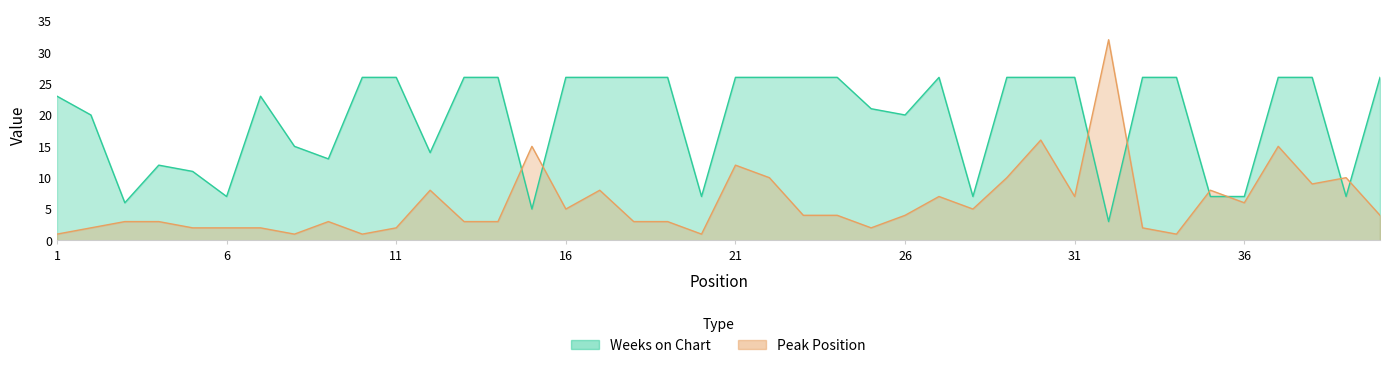

Is it true that Weeks on Chart equals 16 at 19?

False